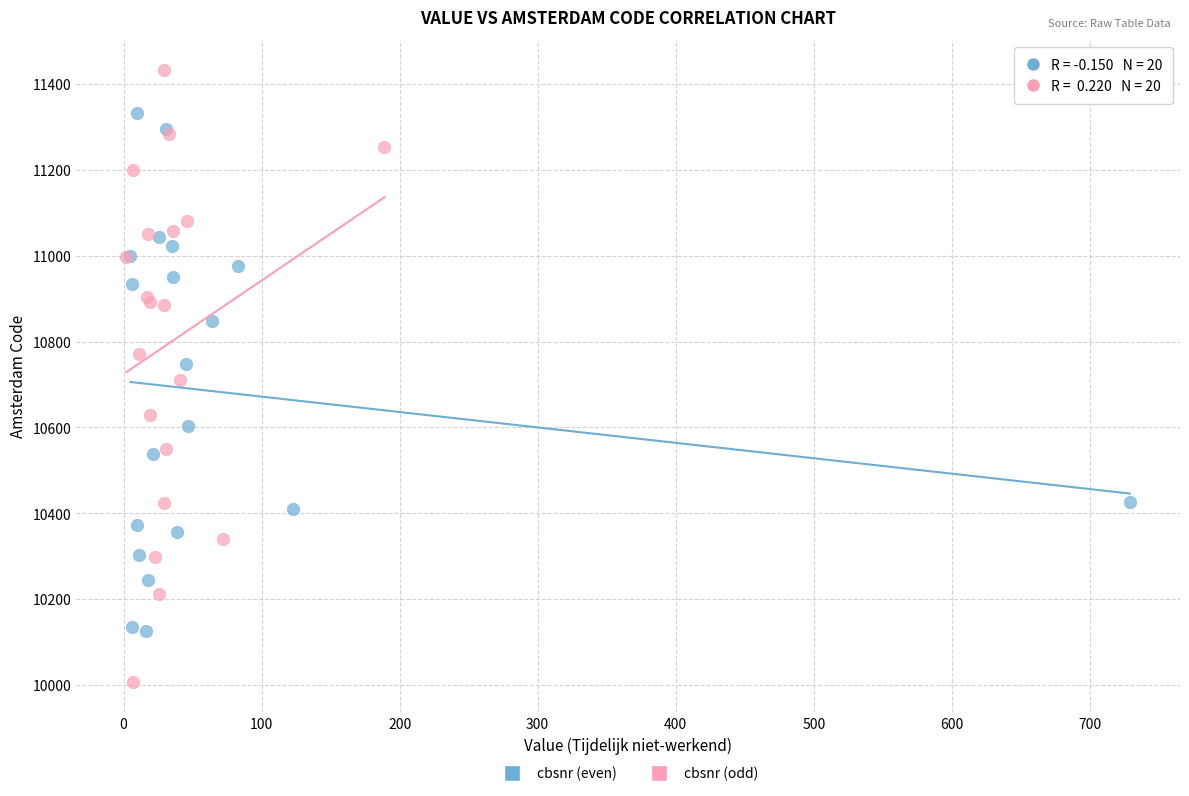

Which series contains the highest Y value?

cbsnr (odd)